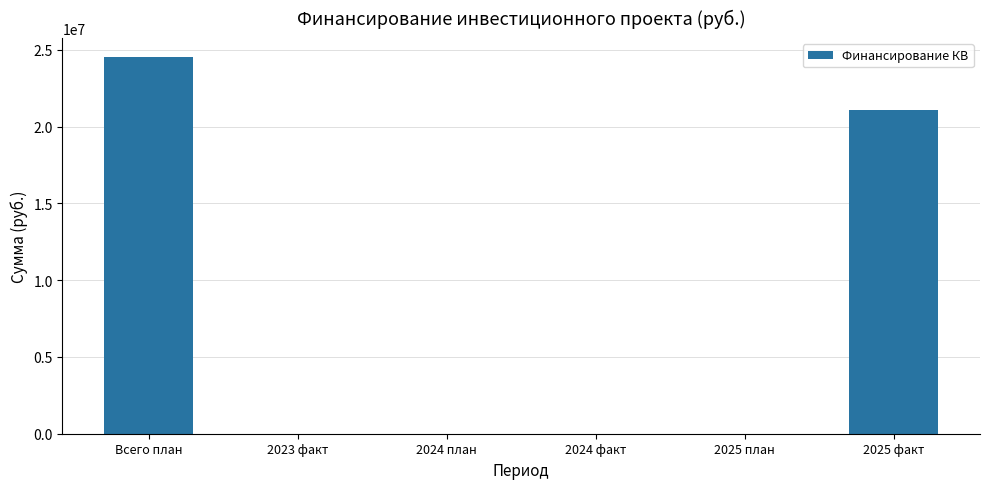

Count the number of categories in the chart.

6